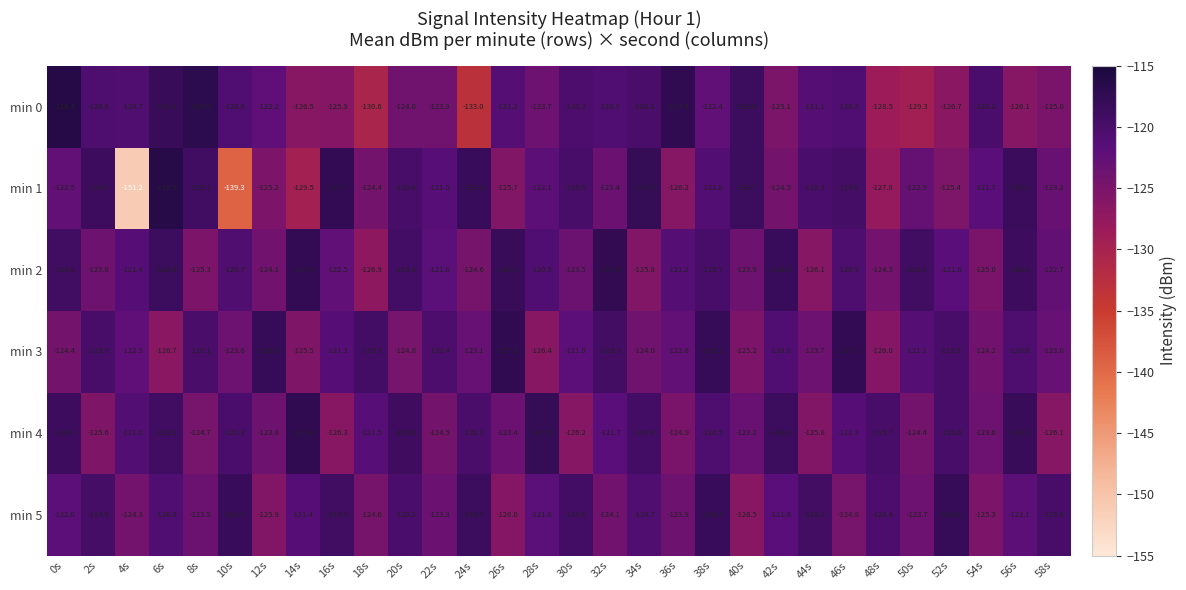

At which label does min 0 reach its minimum?

24s